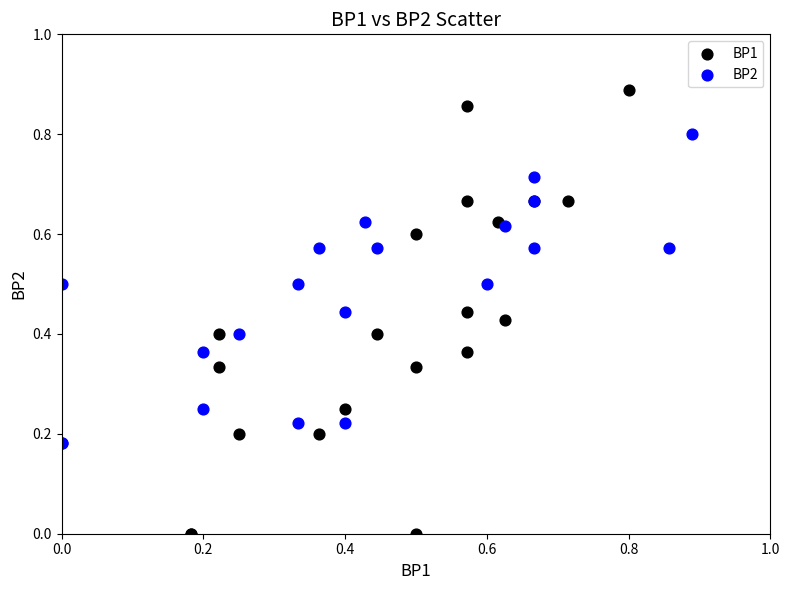

Which series reaches the maximum Y coordinate?

BP1